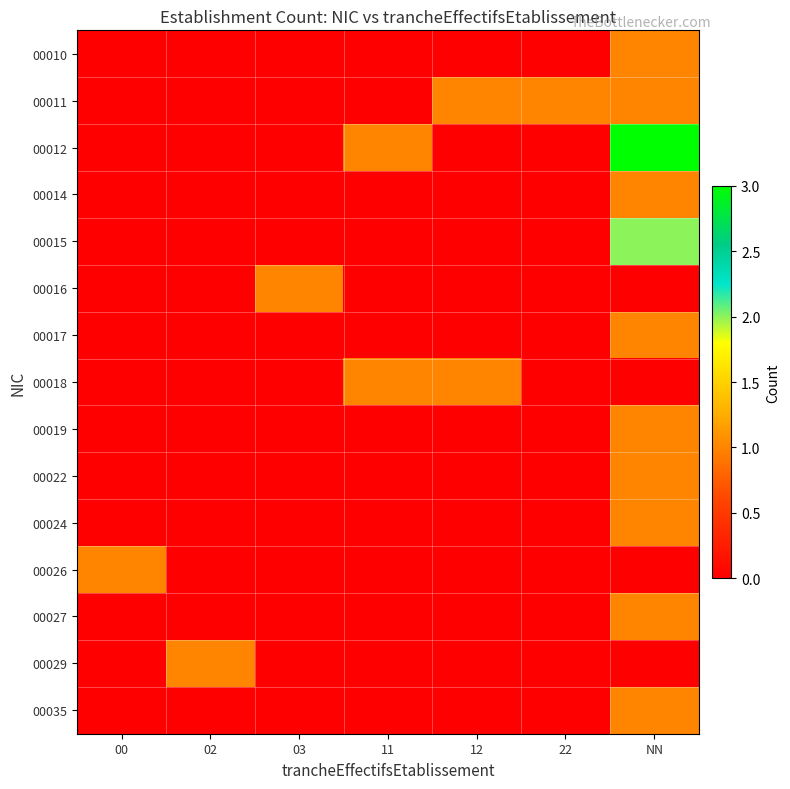

At which category does the chart reach its minimum across all series?

00